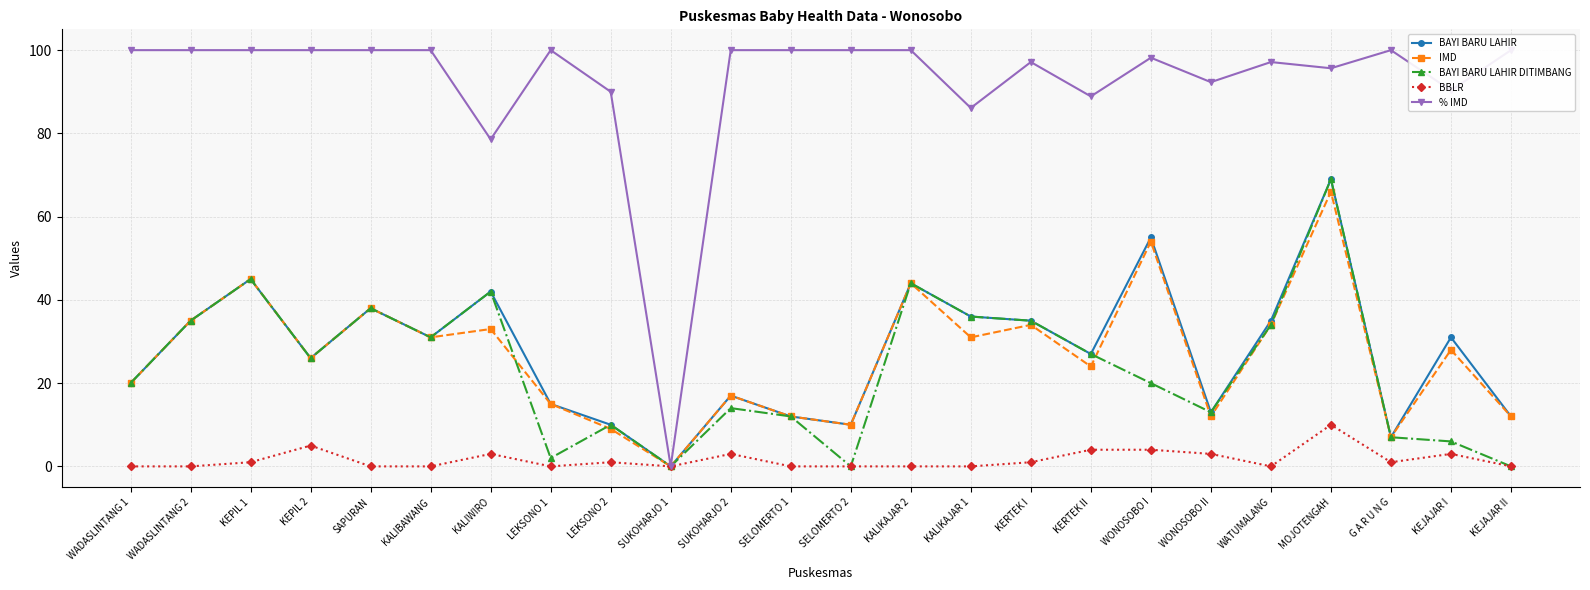

What are all the series names shown in the legend?

BAYI BARU LAHIR, IMD, BAYI BARU LAHIR DITIMBANG, BBLR, % IMD